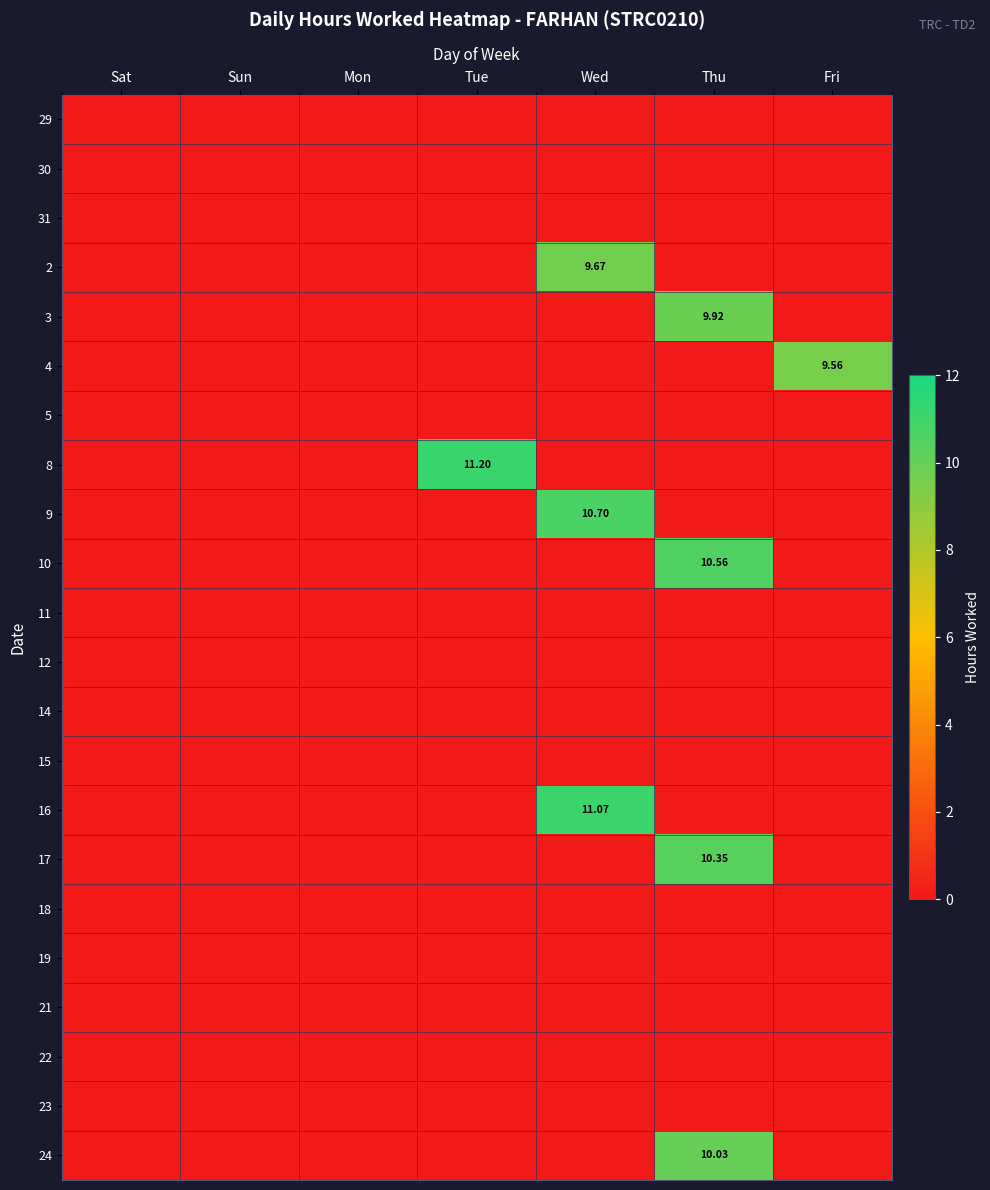

At which category is the sum across all series the highest?

Thu